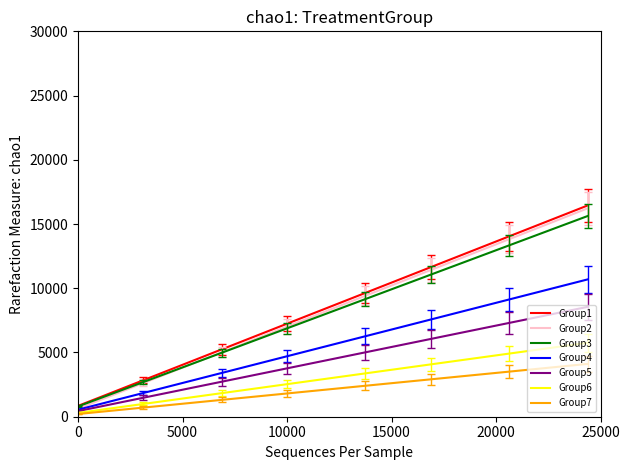

Which series has the largest range (max minus min)?

Group2